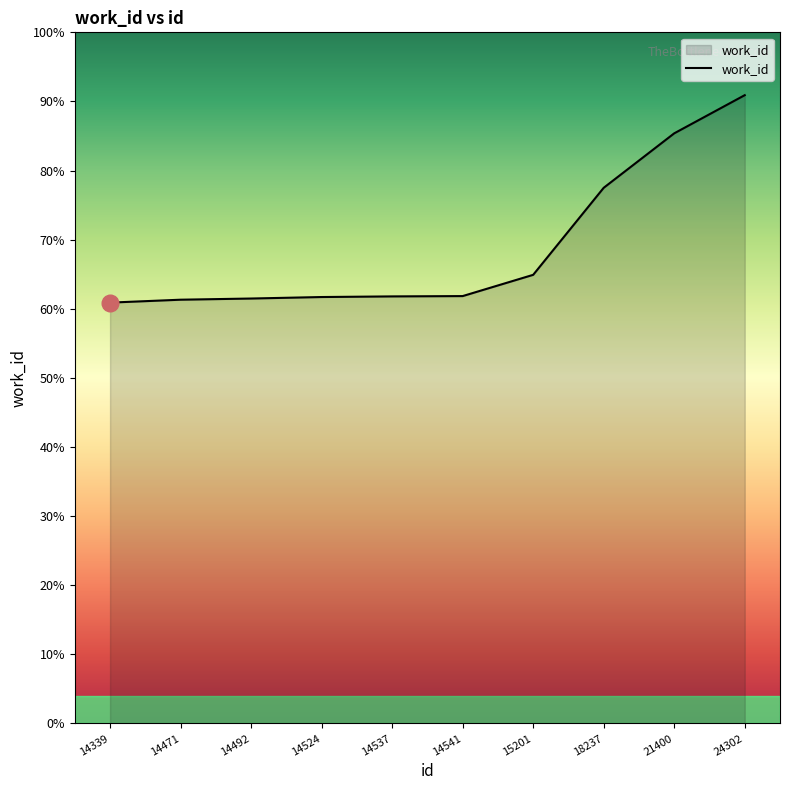

Rank the categories by value from lowest to highest.

14339, 14471, 14492, 14524, 14537, 14541, 15201, 18237, 21400, 24302